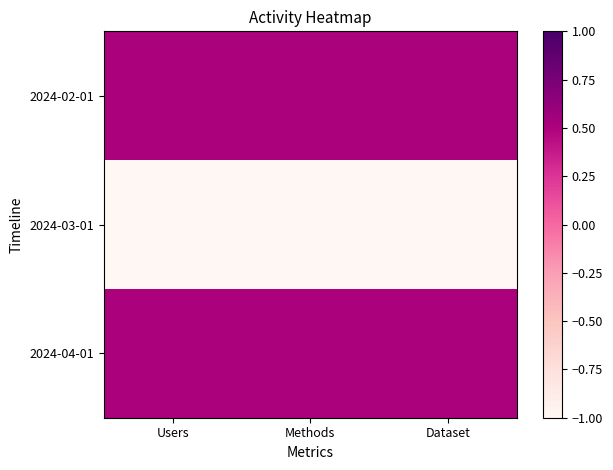

Between Dataset and Users, which is larger?

Dataset